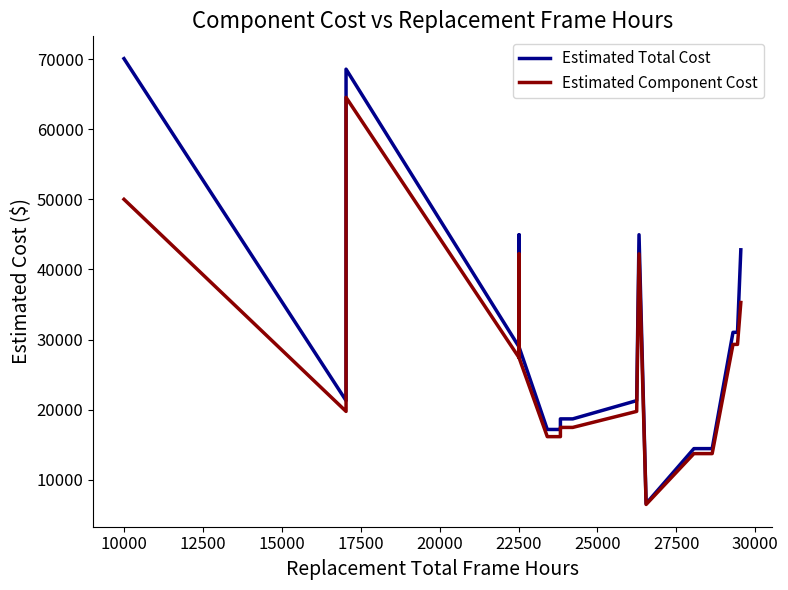

What is the greatest value displayed?

70060